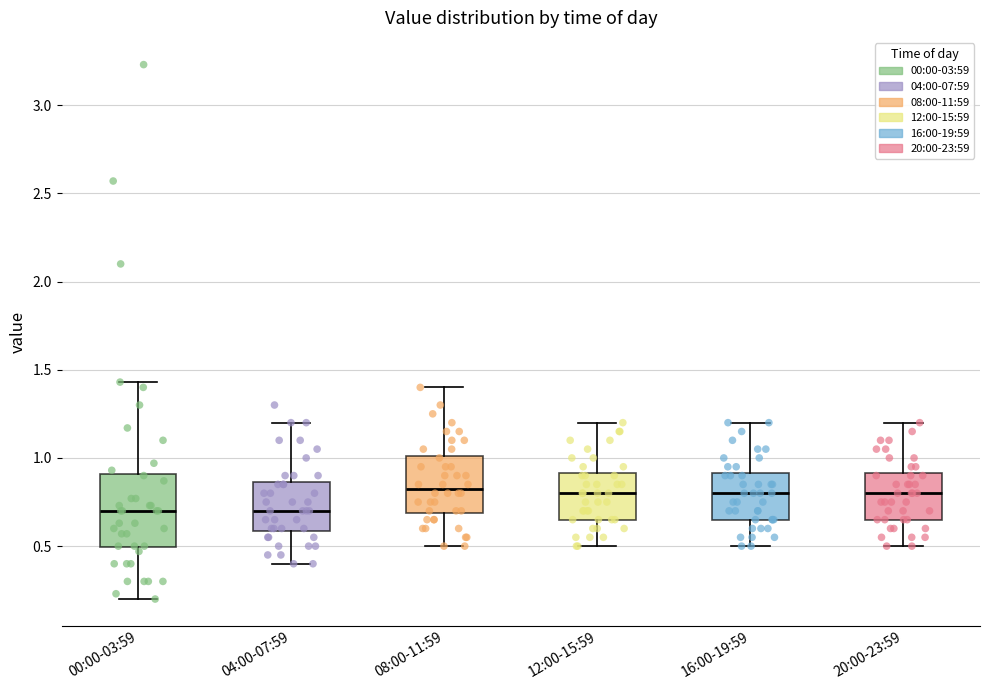

Reading left to right, transcribe this box plot: for each box, give where its median line is, the range the box spans, and where its two whiskers end, as read against the y-axis. The values are not printed on the chart, so give them approximately, as read against the axis.

00:00-03:59: median 0.70, box 0.50 to 0.90, whiskers 0.20 to 1.45
04:00-07:59: median 0.70, box 0.60 to 0.85, whiskers 0.40 to 1.20
08:00-11:59: median 0.85, box 0.70 to 1.00, whiskers 0.50 to 1.40
12:00-15:59: median 0.80, box 0.65 to 0.90, whiskers 0.50 to 1.20
16:00-19:59: median 0.80, box 0.65 to 0.90, whiskers 0.50 to 1.20
20:00-23:59: median 0.80, box 0.65 to 0.90, whiskers 0.50 to 1.20